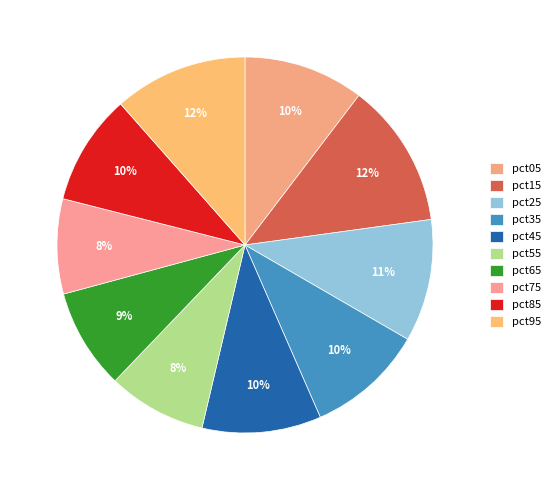

How many slices are in this pie chart?

10